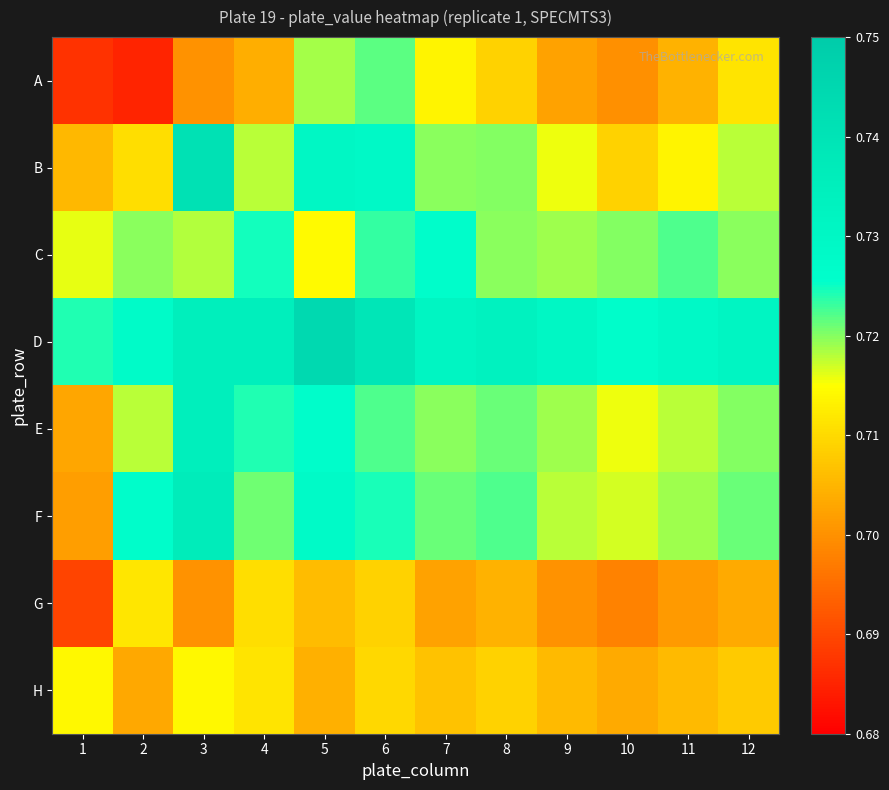

Reading left to right, extract all data points from this chart.

A: 1=0.7	2=0.7	3=0.7	4=0.7	5=0.7	6=0.7	7=0.7	8=0.7	9=0.7	10=0.7	11=0.7	12=0.7
B: 1=0.7	2=0.7	3=0.7	4=0.7	5=0.7	6=0.7	7=0.7	8=0.7	9=0.7	10=0.7	11=0.7	12=0.7
C: 1=0.7	2=0.7	3=0.7	4=0.7	5=0.7	6=0.7	7=0.7	8=0.7	9=0.7	10=0.7	11=0.7	12=0.7
D: 1=0.7	2=0.7	3=0.7	4=0.7	5=0.7	6=0.7	7=0.7	8=0.7	9=0.7	10=0.7	11=0.7	12=0.7
E: 1=0.7	2=0.7	3=0.7	4=0.7	5=0.7	6=0.7	7=0.7	8=0.7	9=0.7	10=0.7	11=0.7	12=0.7
F: 1=0.7	2=0.7	3=0.7	4=0.7	5=0.7	6=0.7	7=0.7	8=0.7	9=0.7	10=0.7	11=0.7	12=0.7
G: 1=0.7	2=0.7	3=0.7	4=0.7	5=0.7	6=0.7	7=0.7	8=0.7	9=0.7	10=0.7	11=0.7	12=0.7
H: 1=0.7	2=0.7	3=0.7	4=0.7	5=0.7	6=0.7	7=0.7	8=0.7	9=0.7	10=0.7	11=0.7	12=0.7